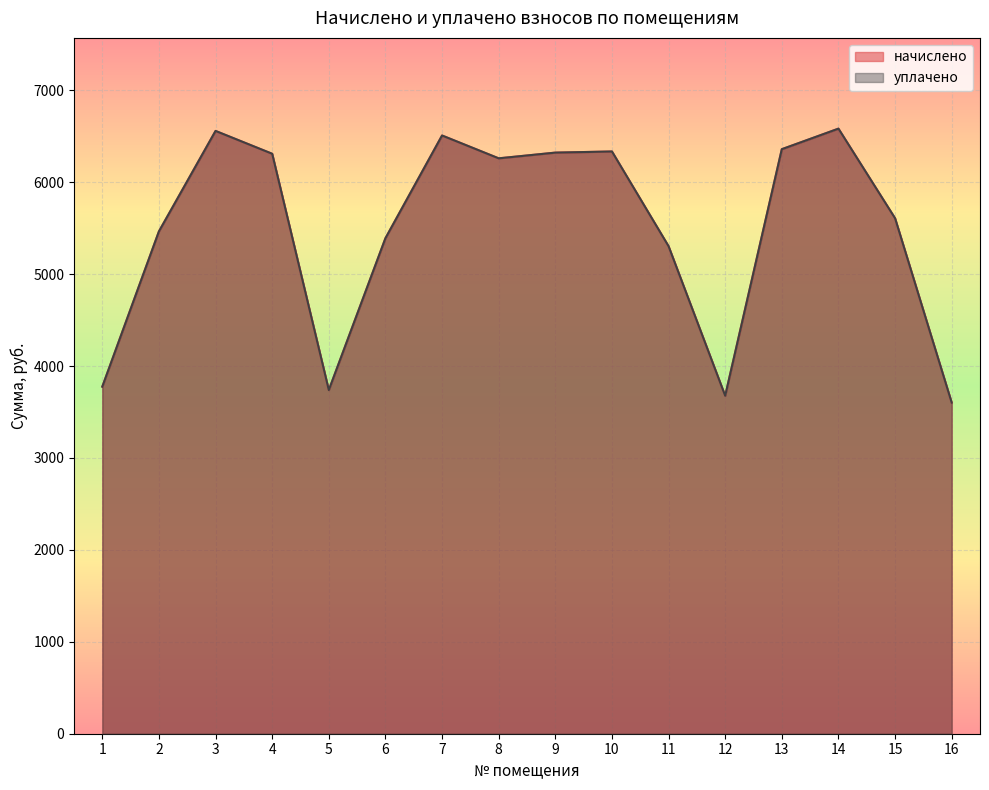

Reading left to right, list all the values displayed in this chart.

начислено: 1=3775.7	2=5464.8	3=6557.8	4=6309.4	5=3738.4	6=5390.3	7=6508.1	8=6259.7	9=6321.8	10=6334.2	11=5303.3	12=3676.3	13=6359.0	14=6582.6	15=5607.6	16=3601.8
уплачено: 1=3775.7	2=5464.8	3=6557.8	4=6309.4	5=3738.4	6=5390.3	7=6508.1	8=6259.7	9=6321.8	10=6334.2	11=5303.3	12=3676.3	13=6359.0	14=6582.6	15=5607.6	16=3601.8